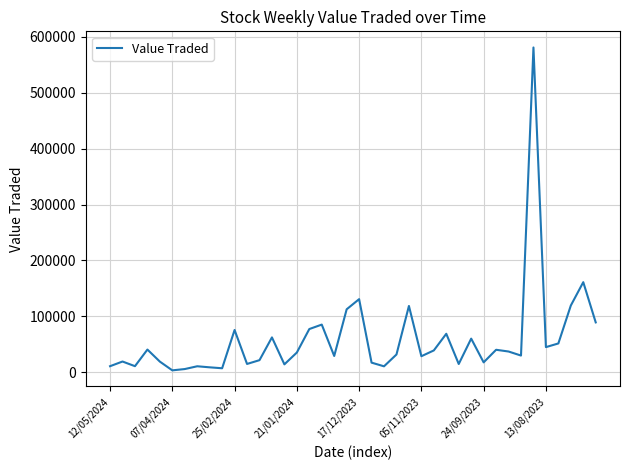

What is the maximum value shown in the chart?

581155